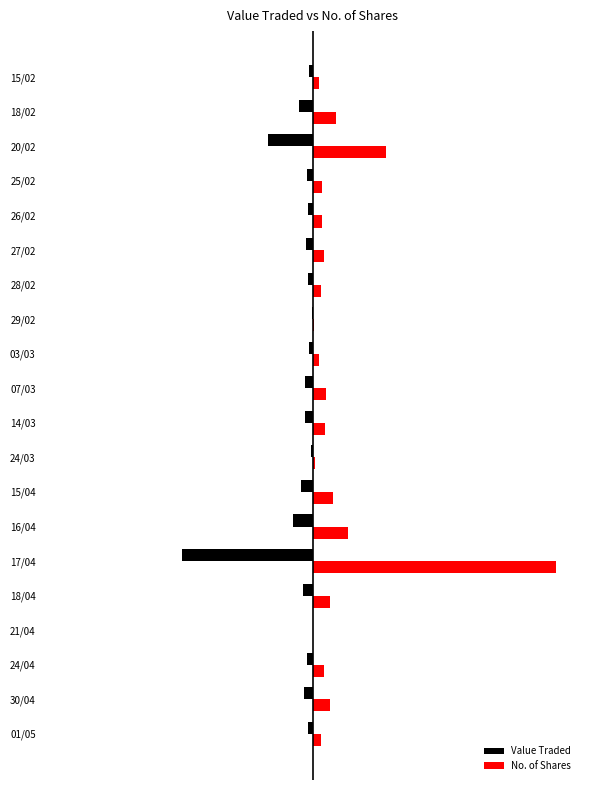

What are all the series names shown in the legend?

Value Traded, No. of Shares